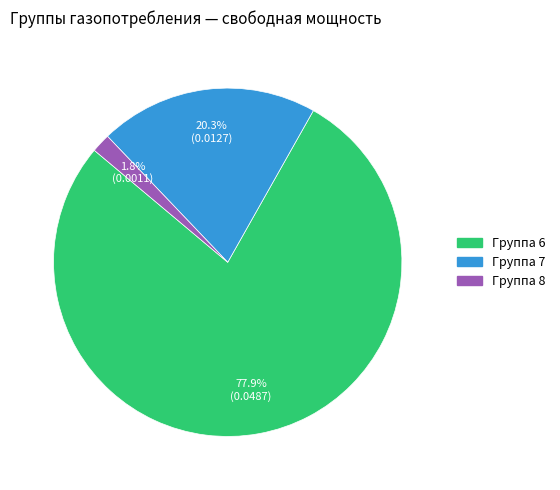

Is there any slice that represents more than half of the pie?

Yes